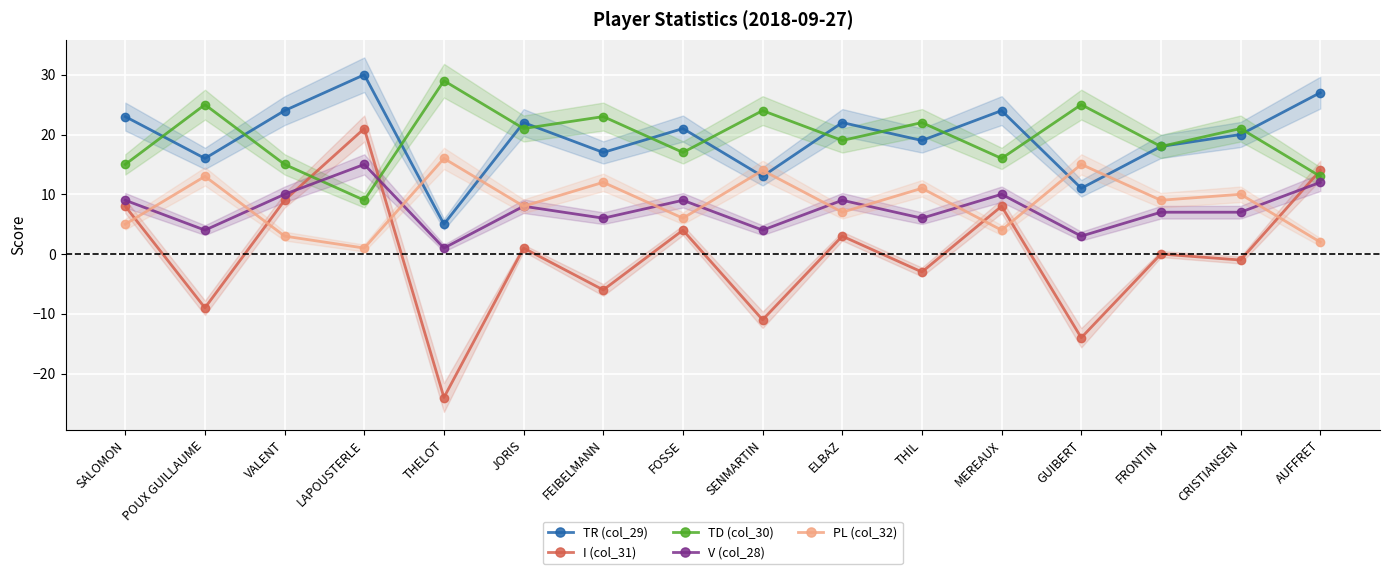

The I (col_31) series shows 0 at FRONTIN. True or false?

True